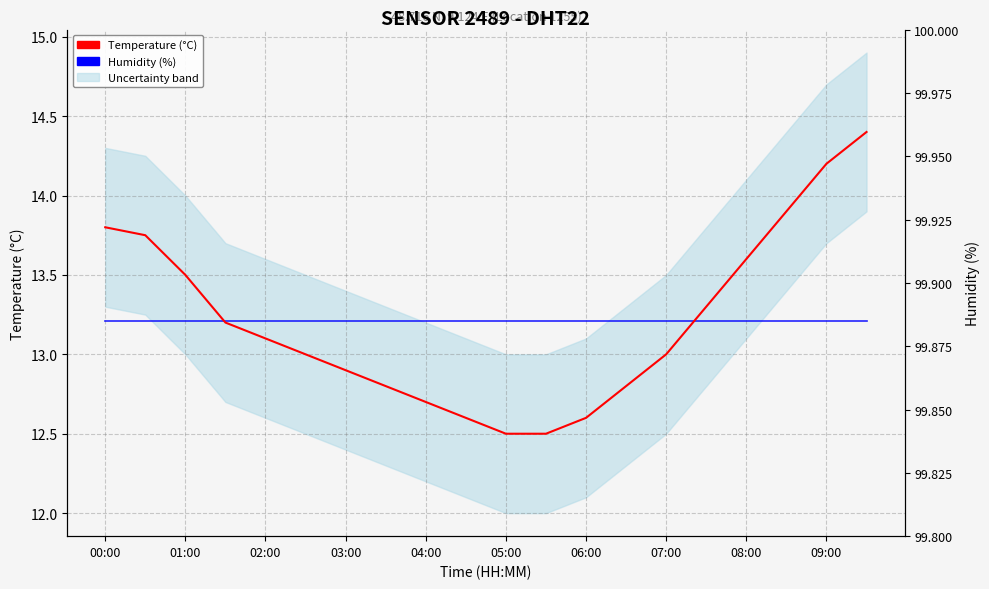

Is the value of Humidity (scaled) at 01:00 greater than the value of Temperature (°C) at 07:00?

Yes